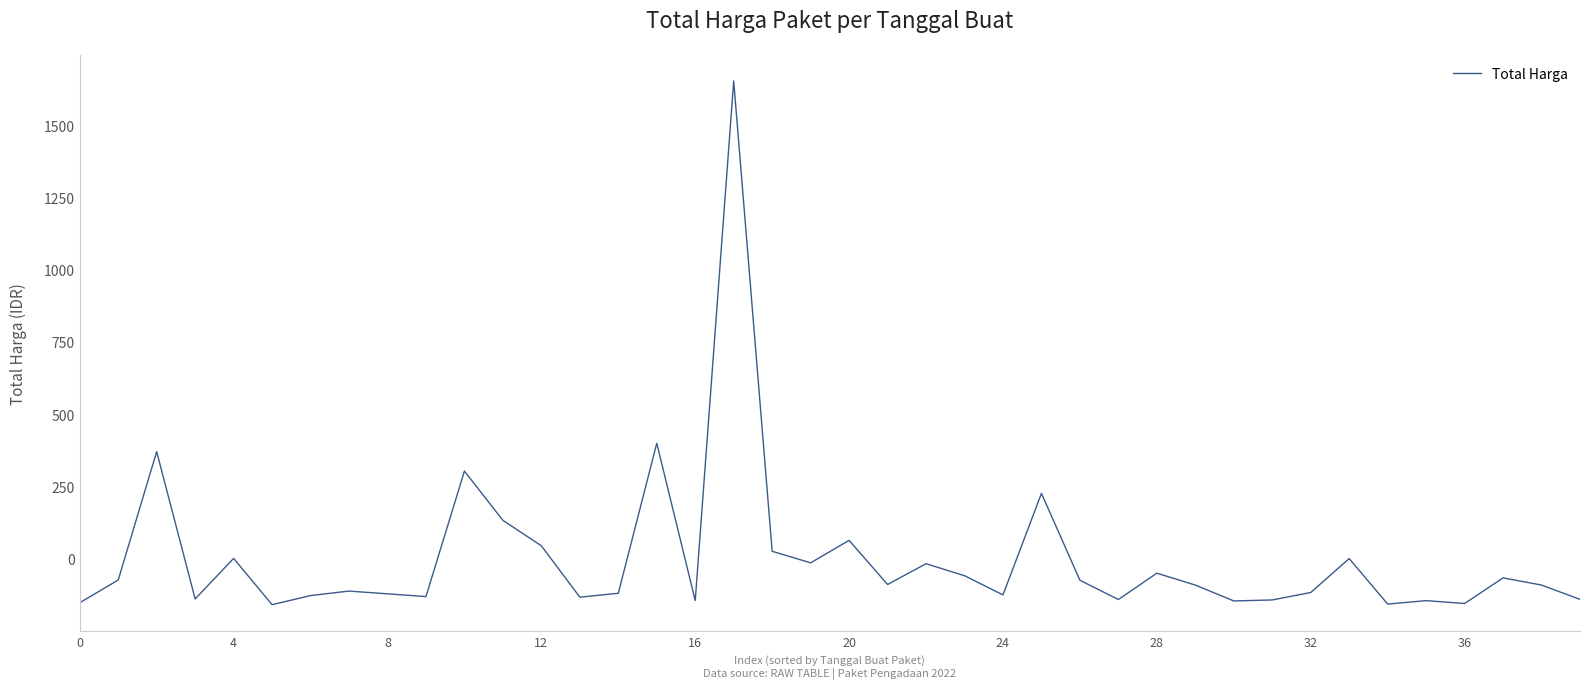

What is the difference between the maximum and minimum values?

1810.8